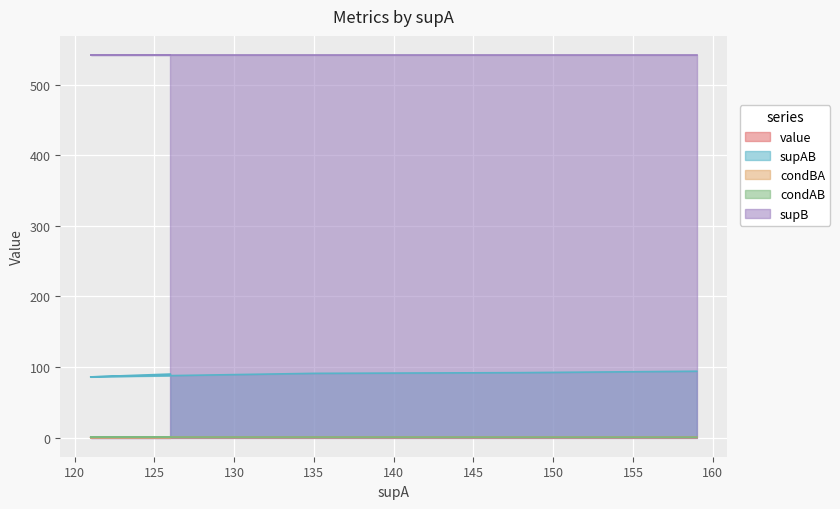

True or false: supAB and supB cross at least once.

False